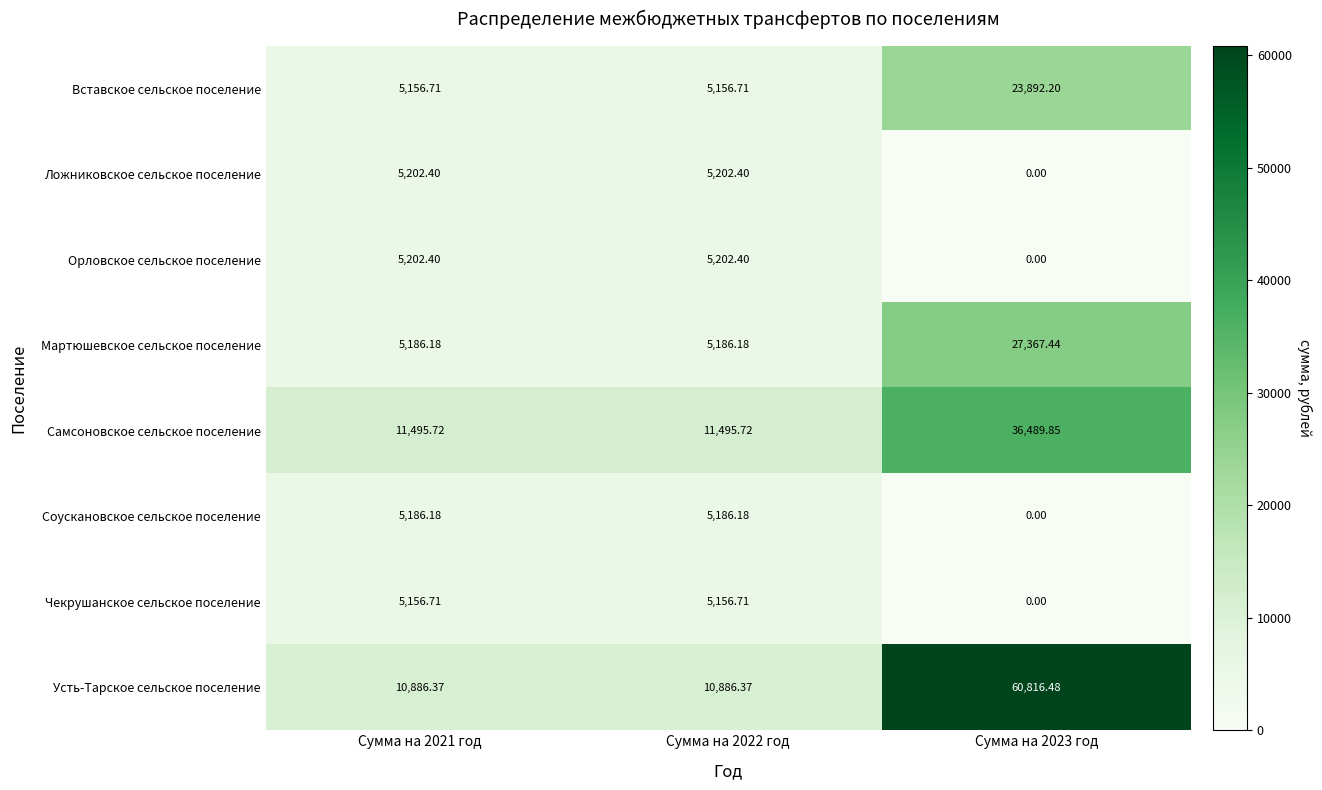

Which series changed the most between Сумма на 2021 год and Сумма на 2023 год?

Усть-Тарское сельское поселение